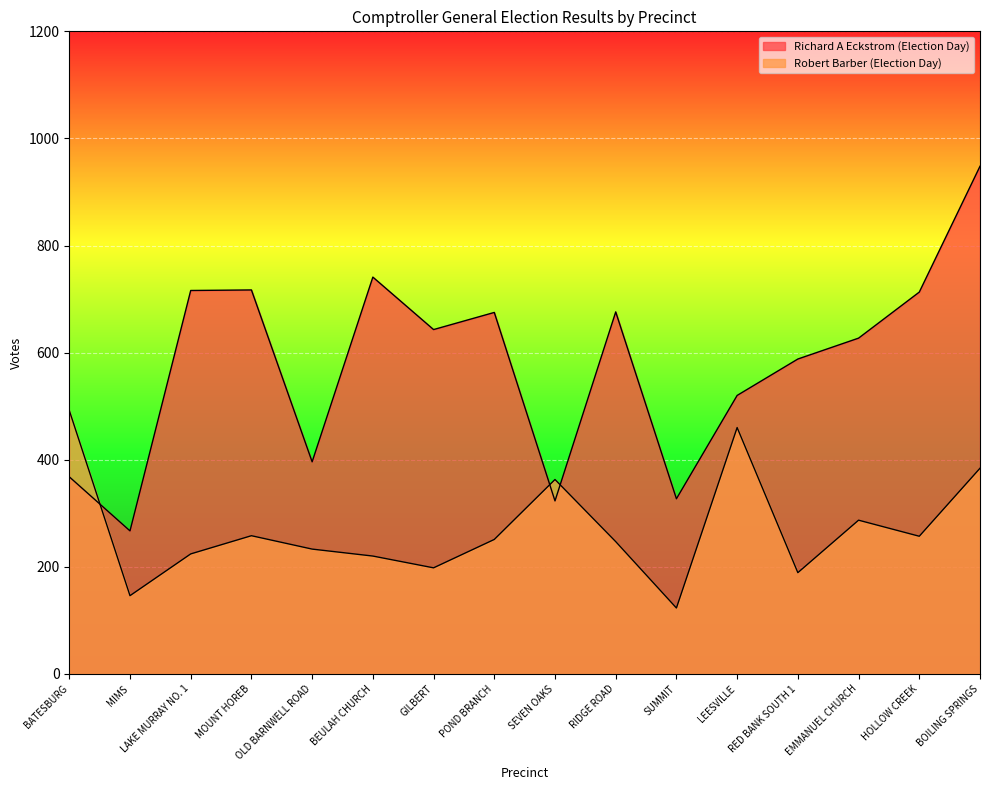

What is the label of the 4th point from the right?

RED BANK SOUTH 1